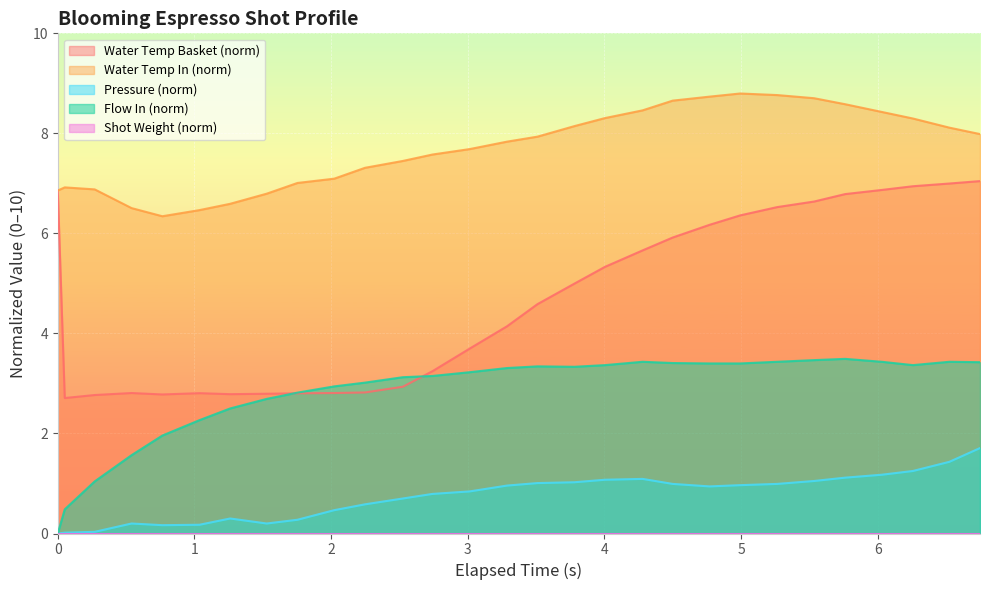

Reading right to left, what are all the values shown in this chart?

water_temperature_basket: 7.0	7.0	6.9	6.9	6.8	6.6	6.5	6.4	6.2	5.9	5.7	5.3	5.0	4.6	4.1	3.7	3.2	2.9	2.8	2.8	2.8	2.8	2.8	2.8	2.8	2.8	2.8	2.7	6.9
water_temperature_in: 8.0	8.1	8.3	8.4	8.6	8.7	8.8	8.8	8.7	8.7	8.5	8.3	8.1	7.9	7.8	7.7	7.6	7.4	7.3	7.1	7.0	6.8	6.6	6.5	6.3	6.5	6.9	6.9	6.9
pressure: 1.7	1.4	1.2	1.2	1.1	1.1	1.0	1.0	0.9	1.0	1.1	1.1	1.0	1.0	1.0	0.8	0.8	0.7	0.6	0.5	0.3	0.2	0.3	0.2	0.2	0.2	0.0	0.0	0.0
flow_in: 3.4	3.4	3.4	3.4	3.5	3.5	3.4	3.4	3.4	3.4	3.4	3.4	3.3	3.3	3.3	3.2	3.1	3.1	3.0	2.9	2.8	2.7	2.5	2.3	2.0	1.6	1.0	0.5	0.0